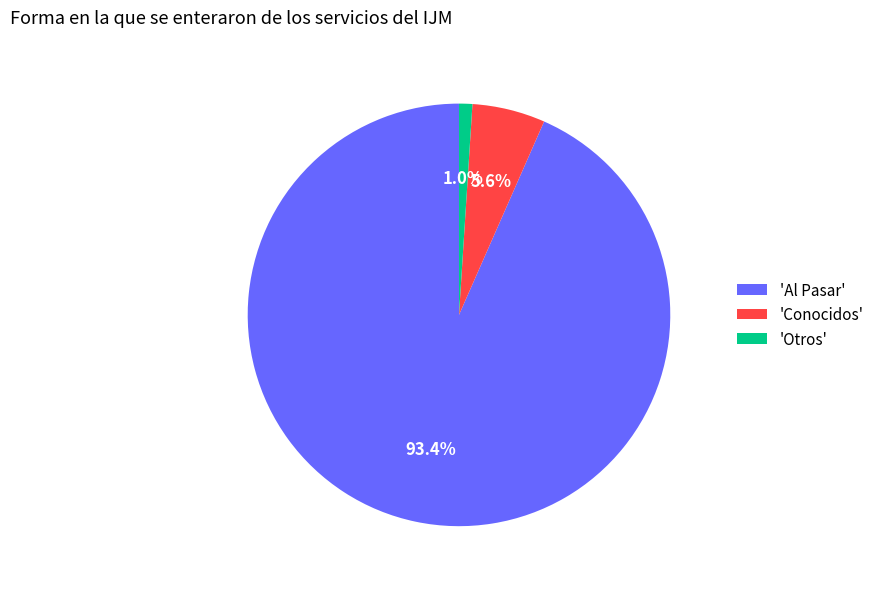

To the nearest percent, what is the average slice percentage?

33%